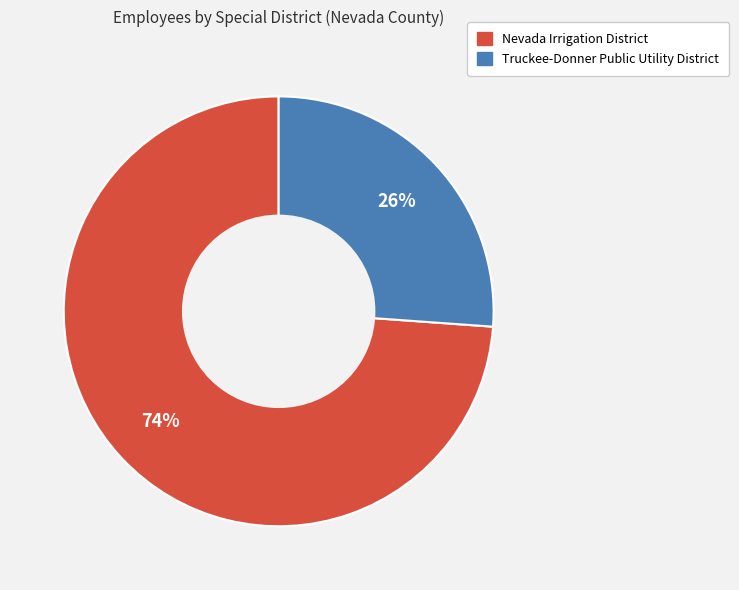

To the nearest percent, what is the difference between the largest and smallest slice percentages?

48%